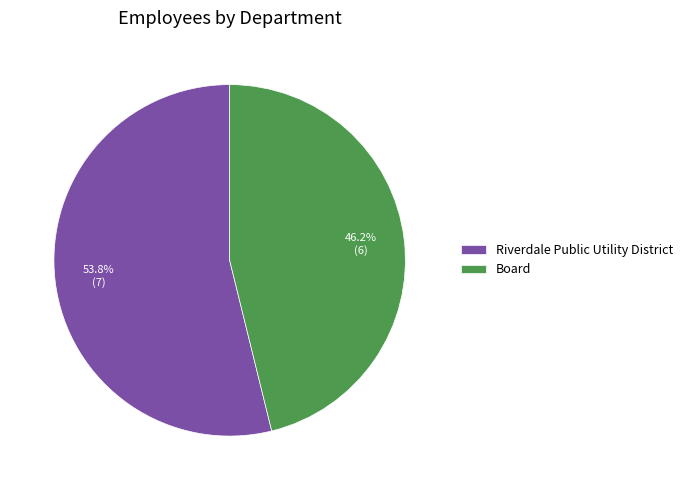

To the nearest percent, what is the difference between the largest and smallest slice percentages?

8%